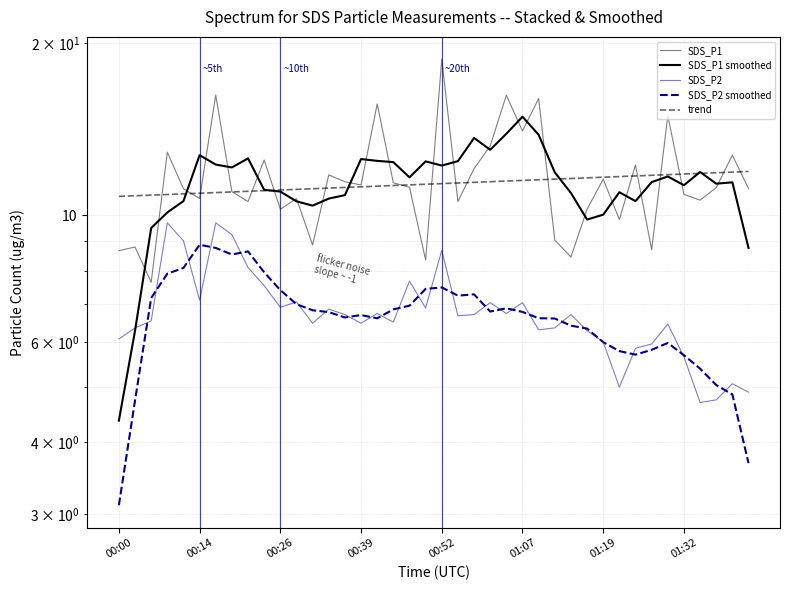

At 22, list the series in order from smallest to largest.

SDS_P2, SDS_P2 smoothed, trend, SDS_P1, SDS_P1 smoothed